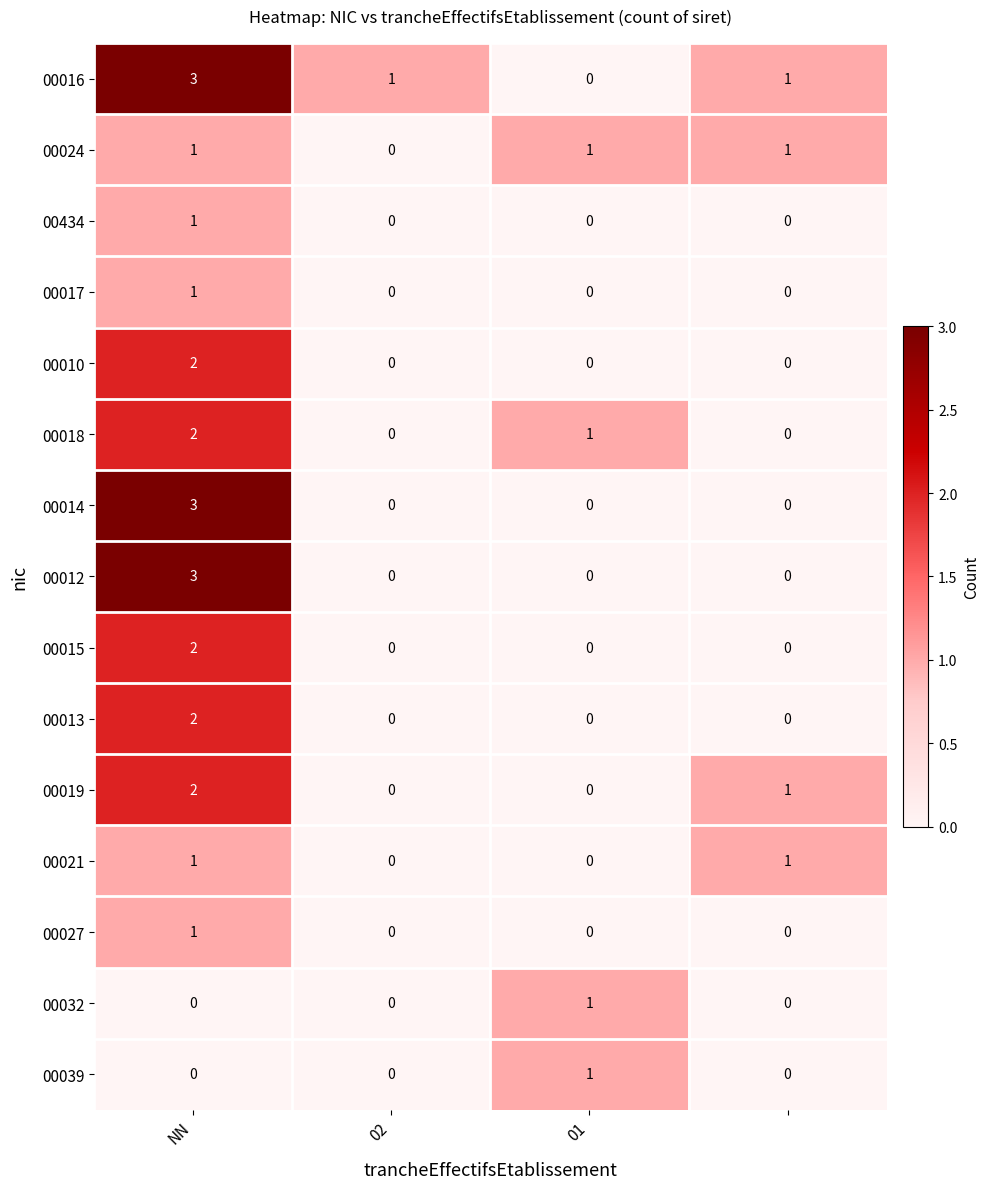

At how many categories does at least one series exceed 0?

4